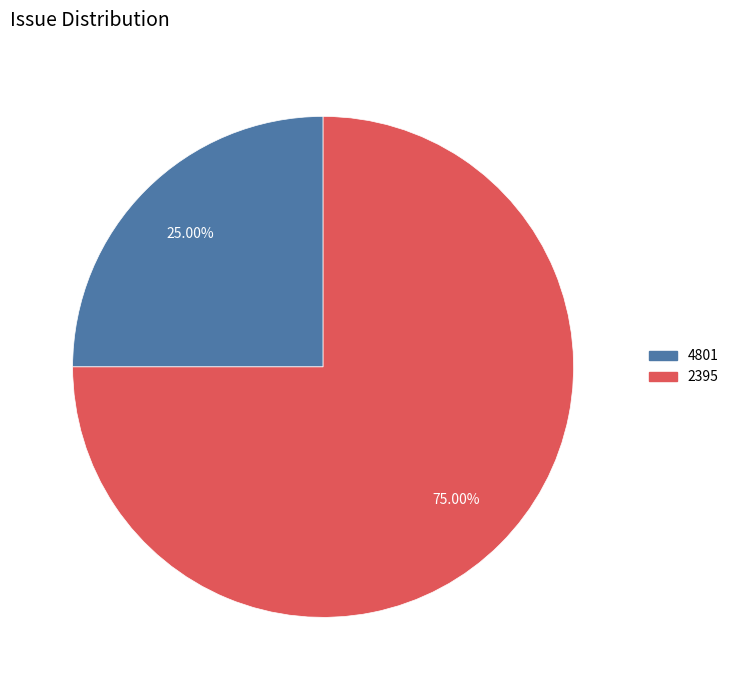

Rank the categories by value from lowest to highest.

4801, 2395